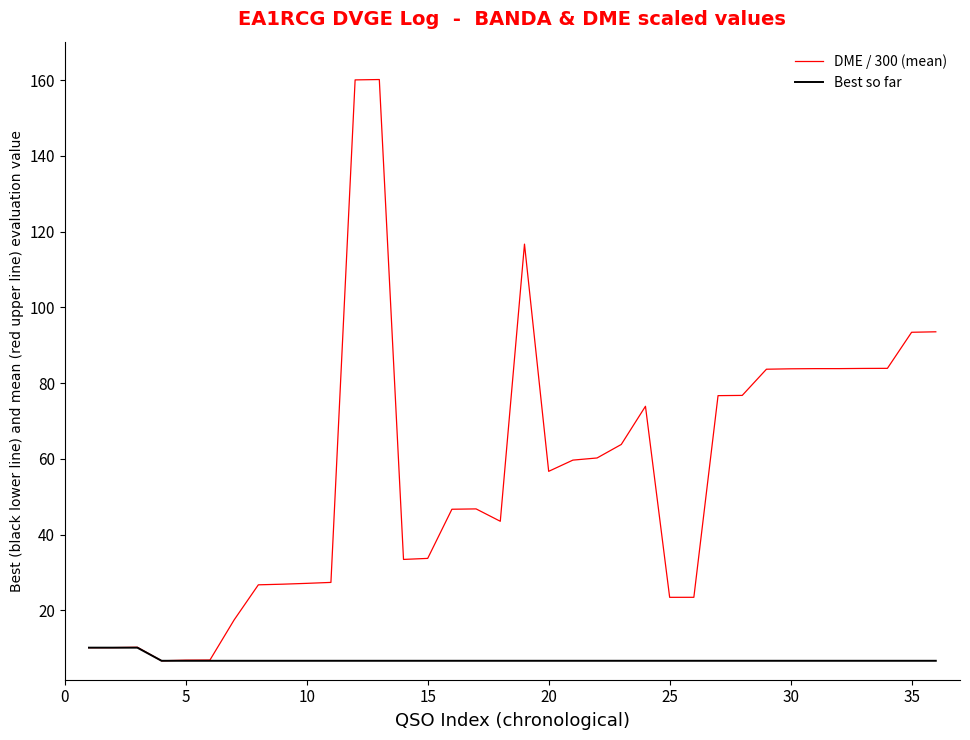

Rank the series by their maximum value, from lowest to highest.

Best so far, DME / 300 (mean)